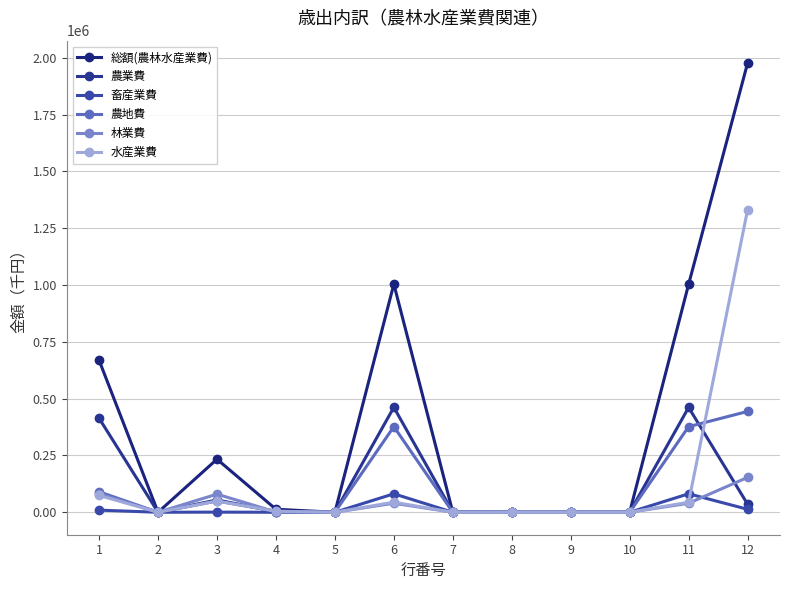

True or false: 総額(農林水産業費) and 水産業費 cross at least once.

False